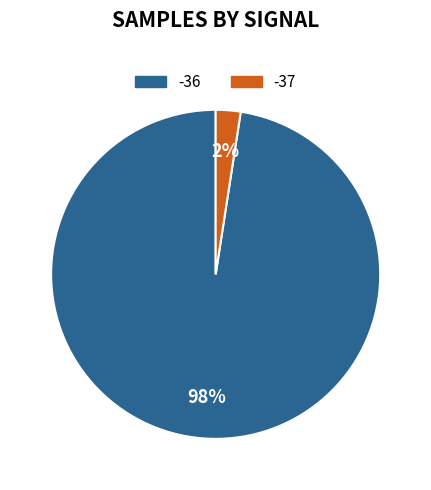

How many segments does this pie chart have?

2